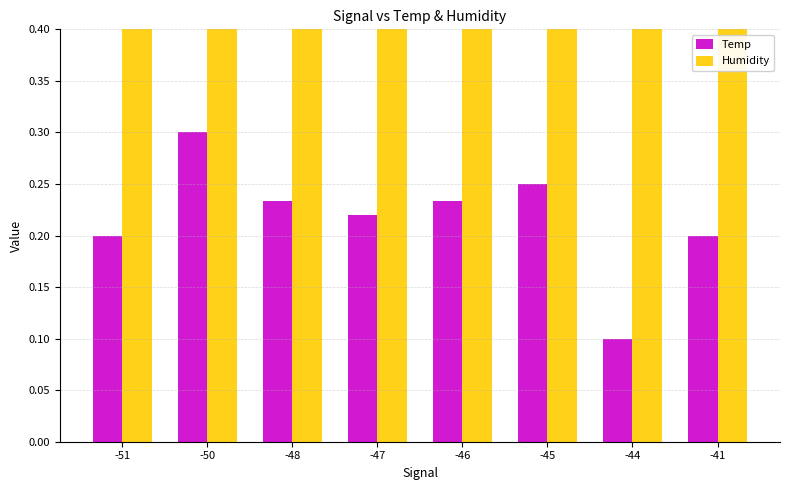

List the series in order of their peak value, highest first.

Humidity, Temp